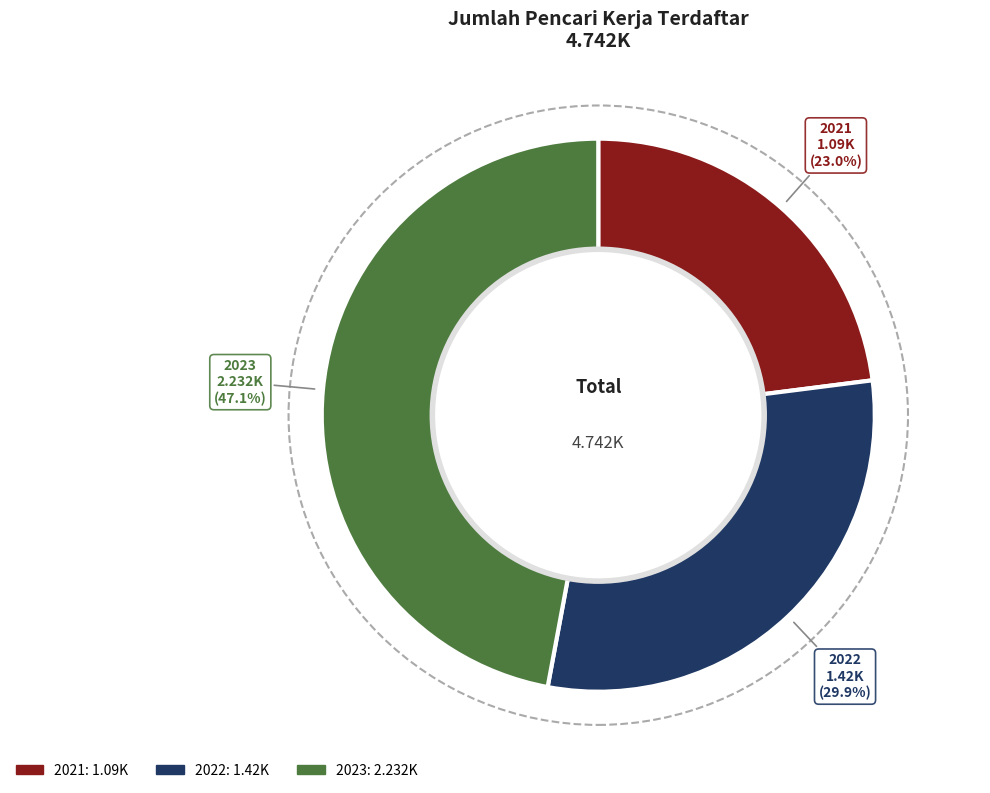

Count the number of slices in the pie.

3